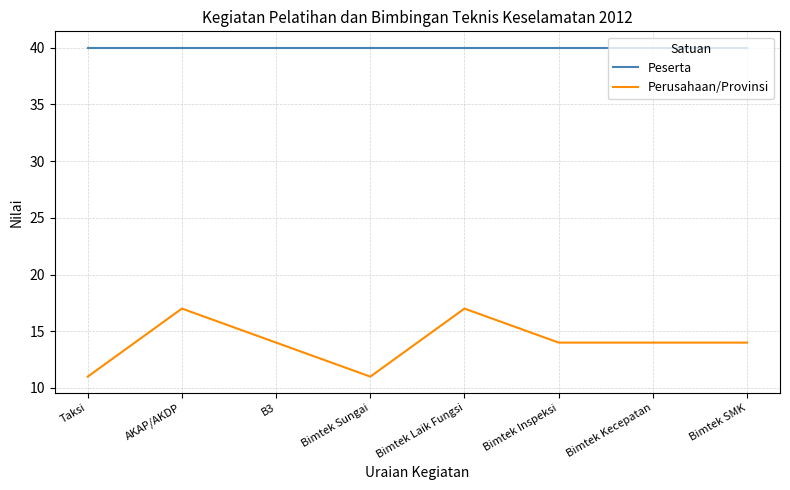

What is the minimum value for Peserta?

40